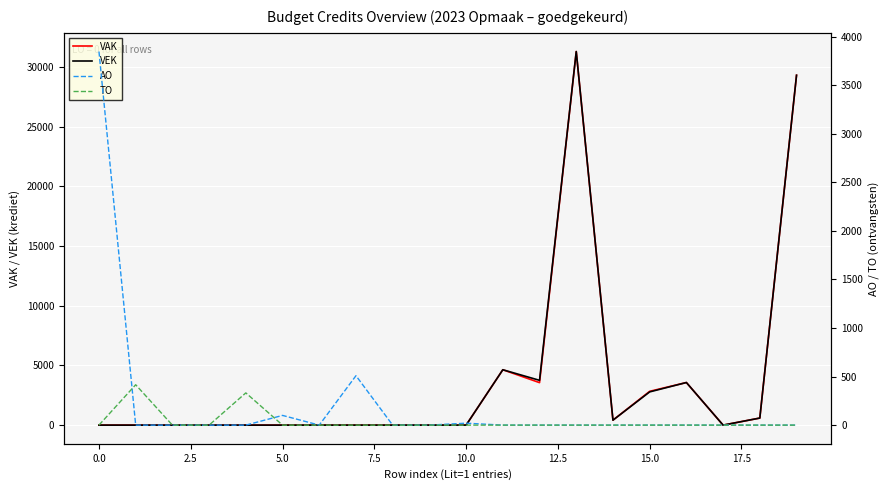

What is the label of the 8th point from the right?

12